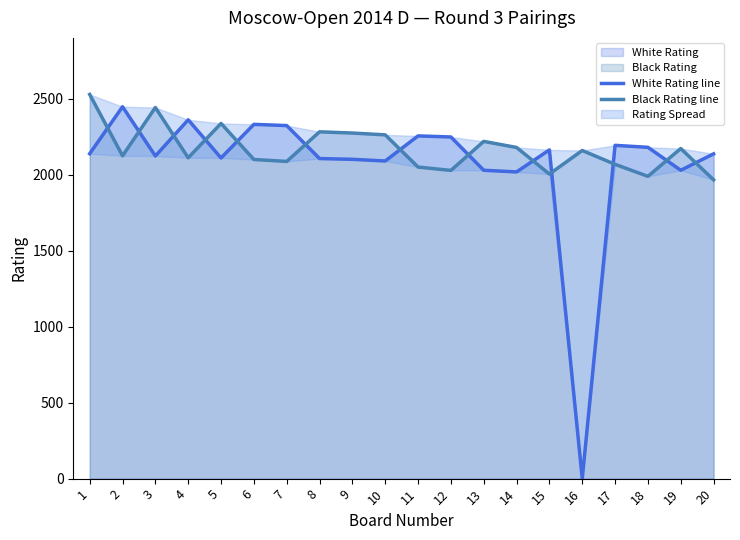

Which category has the lowest value across all series?

16